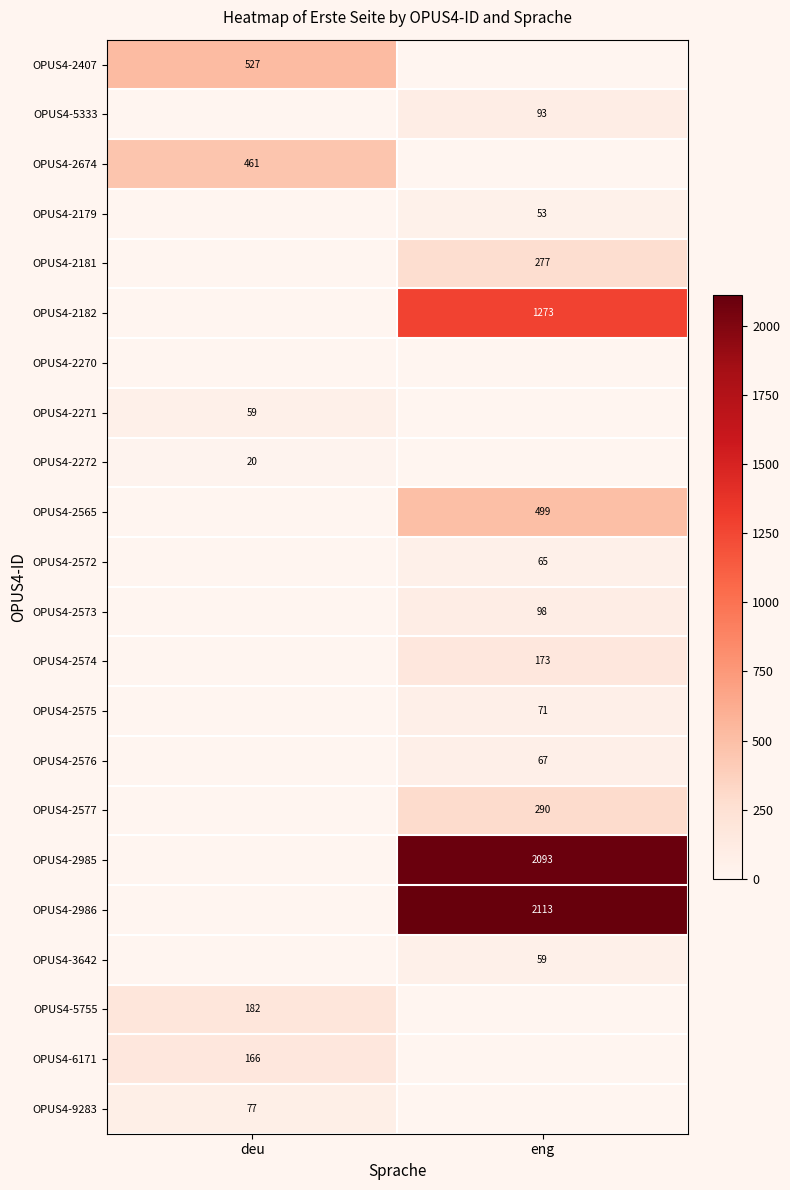

Count the number of data series in this chart.

22